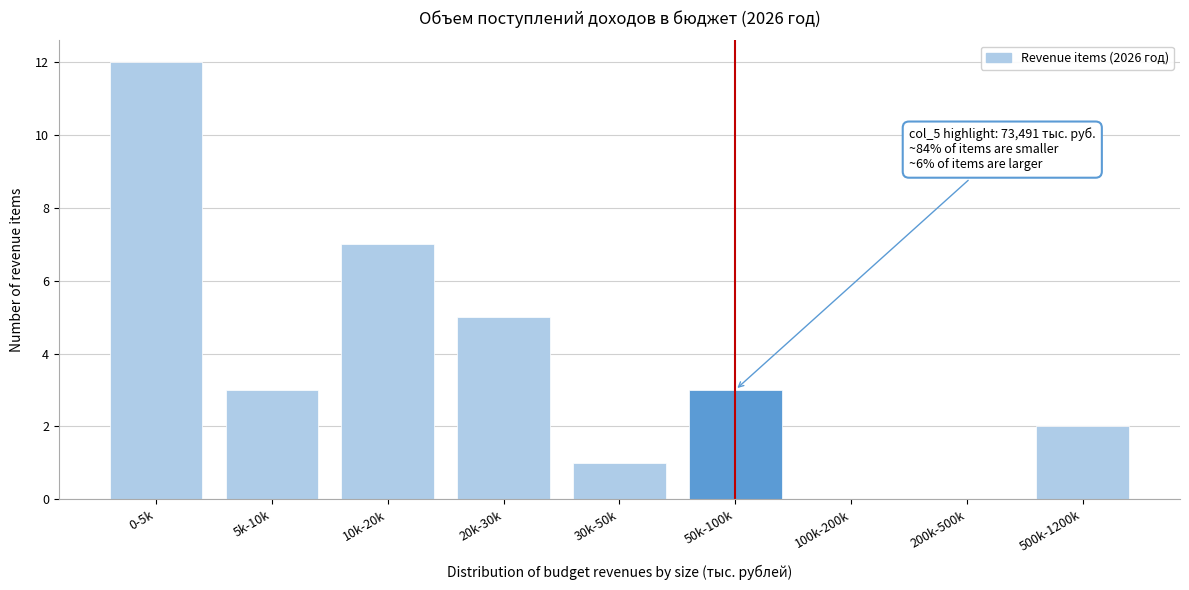

Reading left to right, what are all the values shown in this chart?

0-5k=12	5k-10k=3	10k-20k=7	20k-30k=5	30k-50k=1	50k-100k=3	100k-200k=0	200k-500k=0	500k-1200k=2